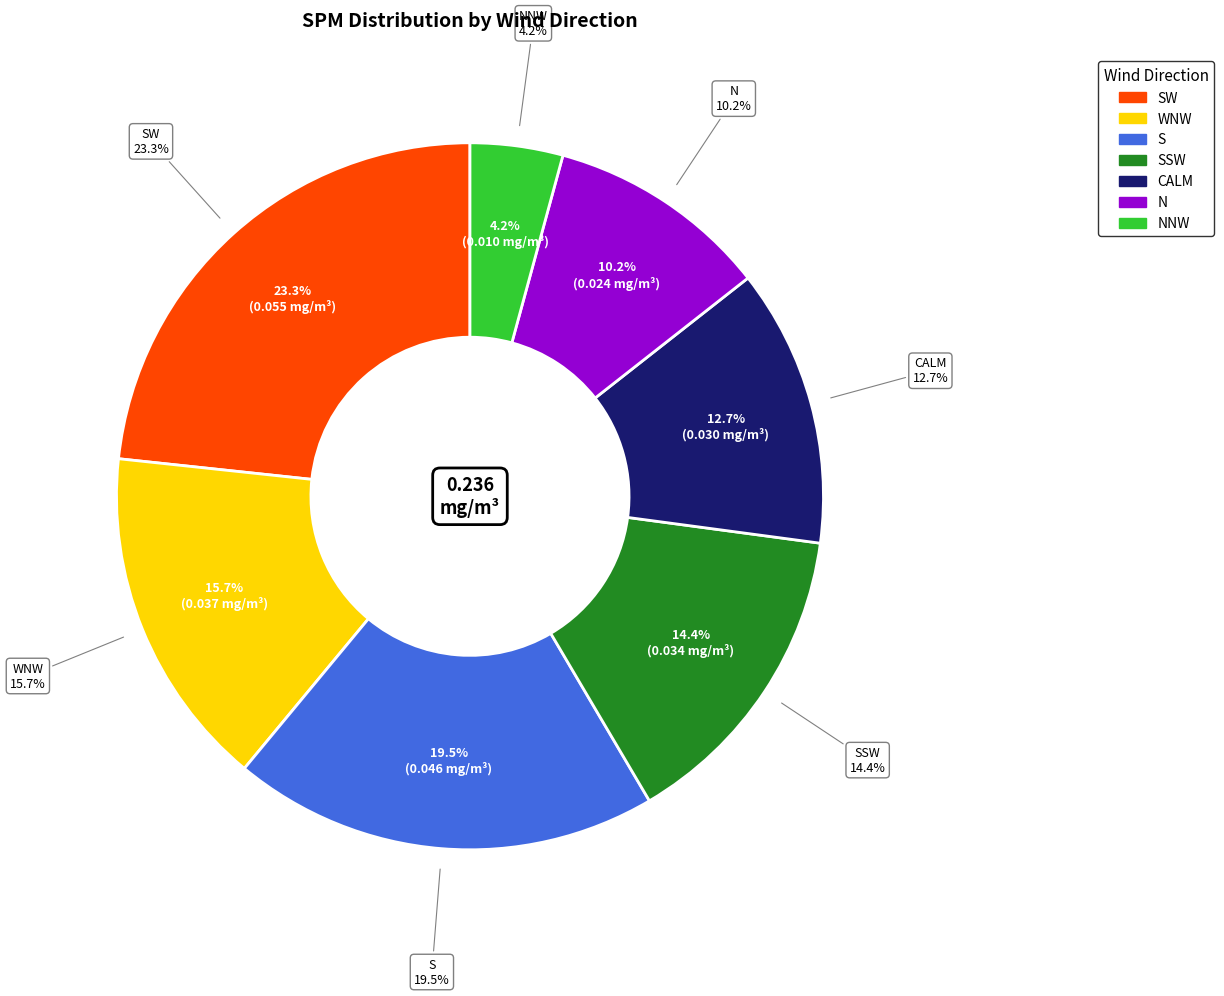

To the nearest percent, what portion does N represent?

10%